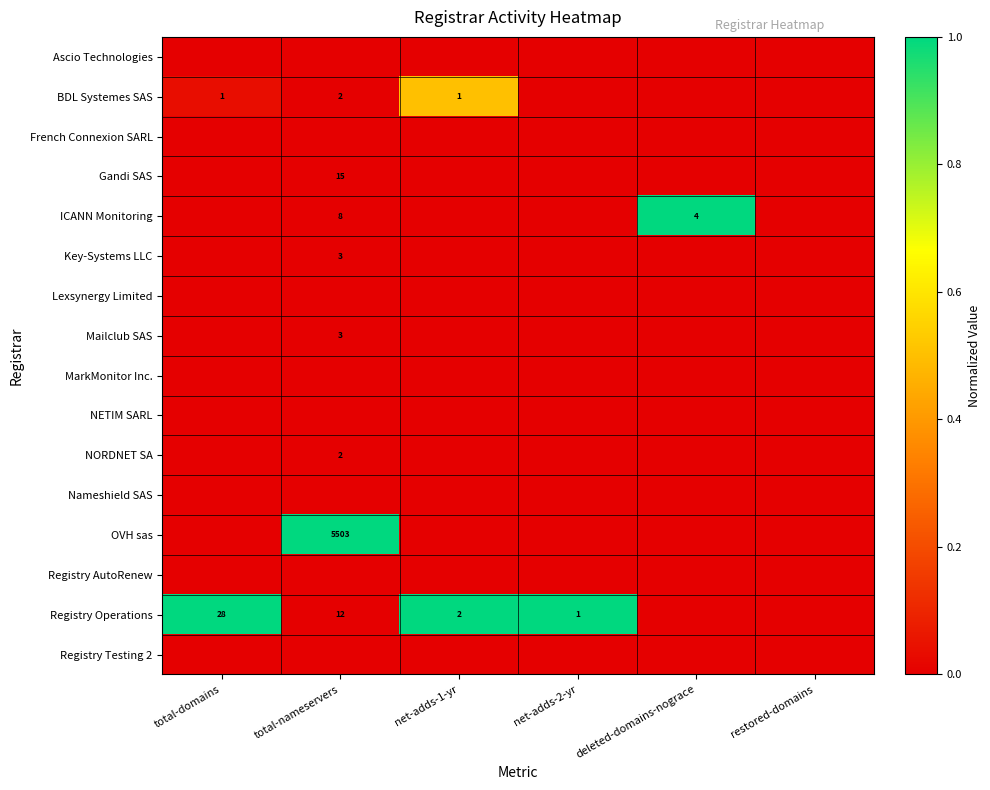

The value of Key-Systems LLC at total-nameservers is 3. True or false?

True